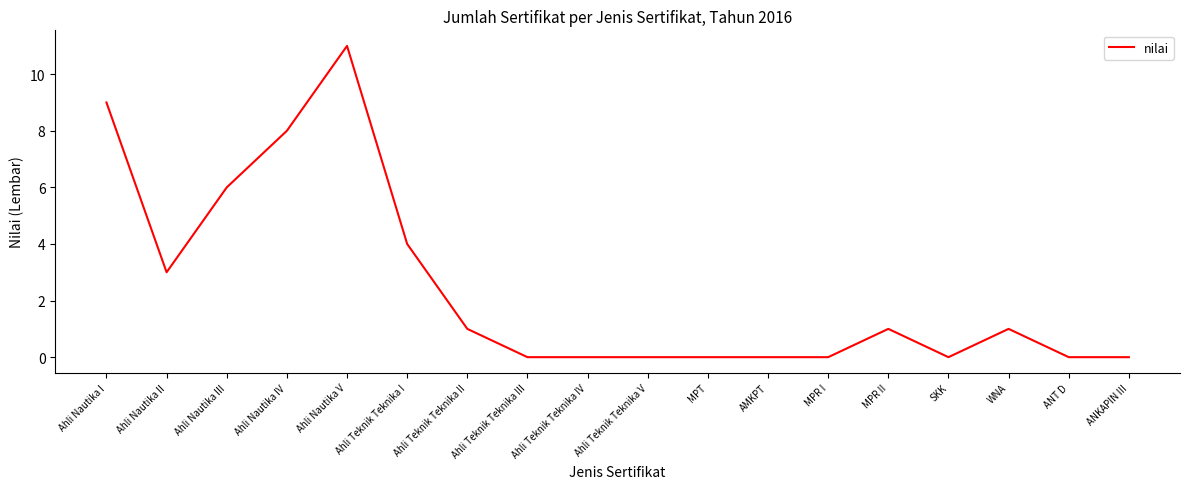

What is the maximum value shown in the chart?

11